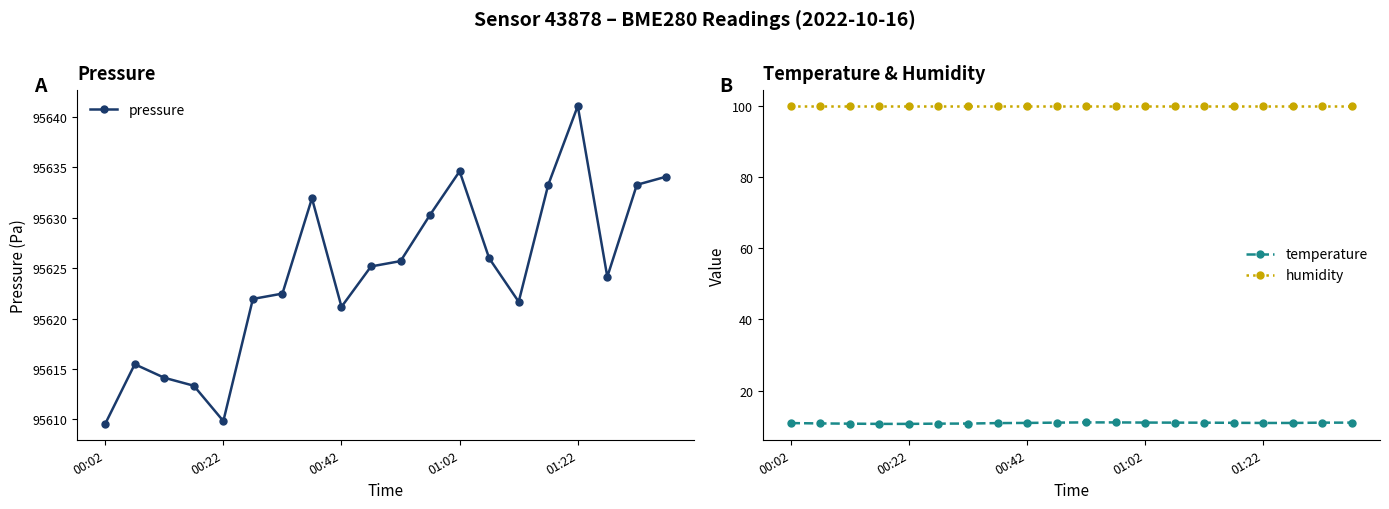

True or false: humidity and temperature cross at least once.

False